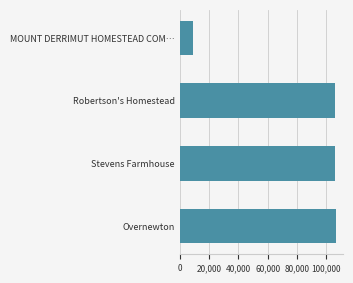

How many distinct data groups are displayed?

1